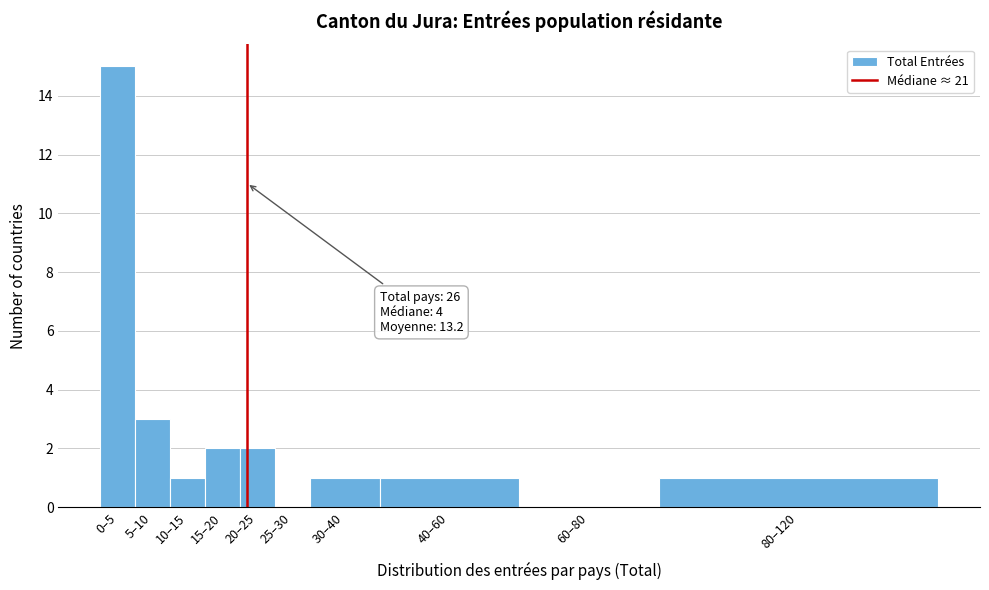

Reading left to right, transcribe all the data shown in this chart.

0–5=15	5–10=3	10–15=1	15–20=2	20–25=2	25–30=0	30–40=1	40–60=1	60–80=0	80–120=1